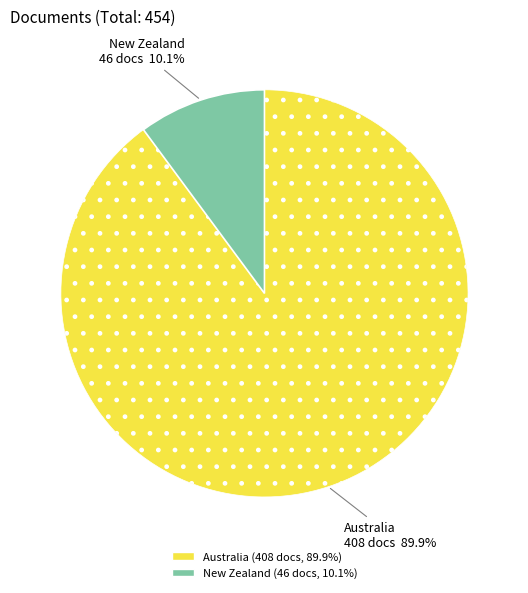

Rank the categories by value from lowest to highest.

New Zealand, Australia